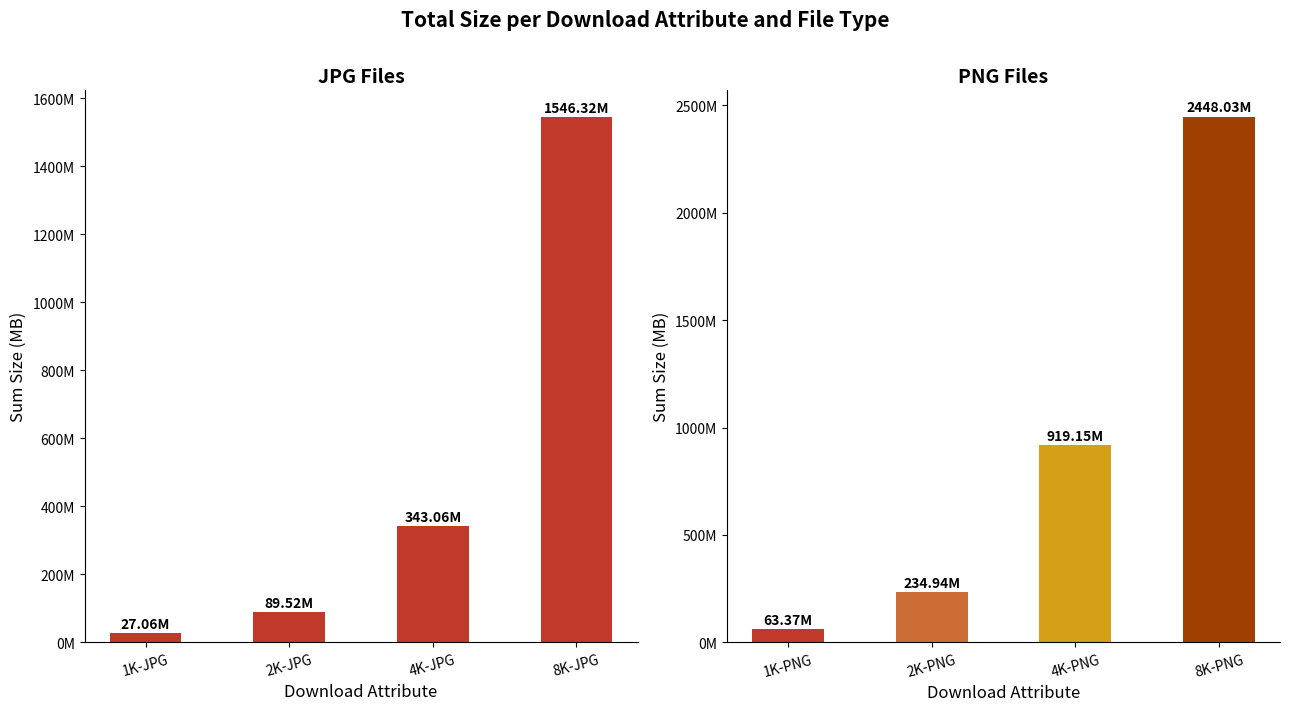

How many groups of bars are there?

4